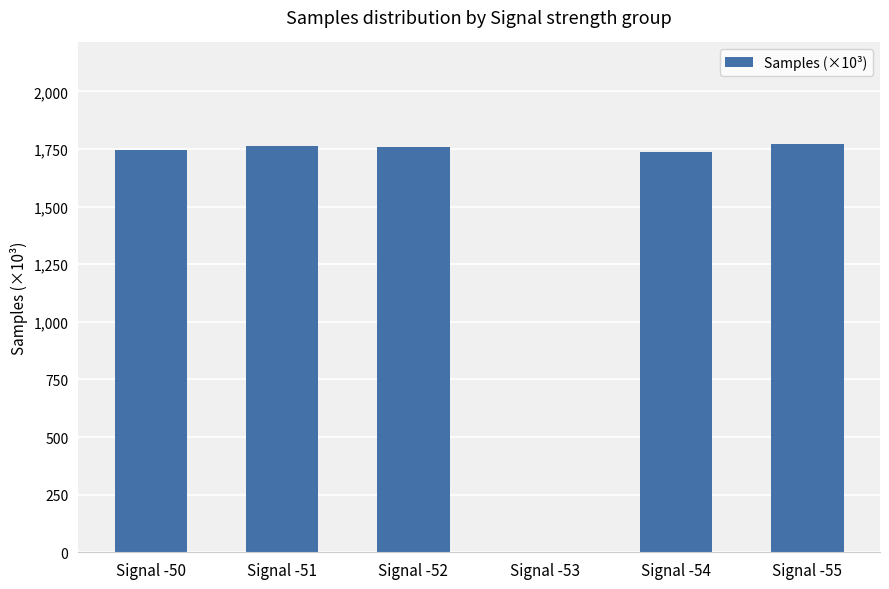

What is the average value?

1462.4